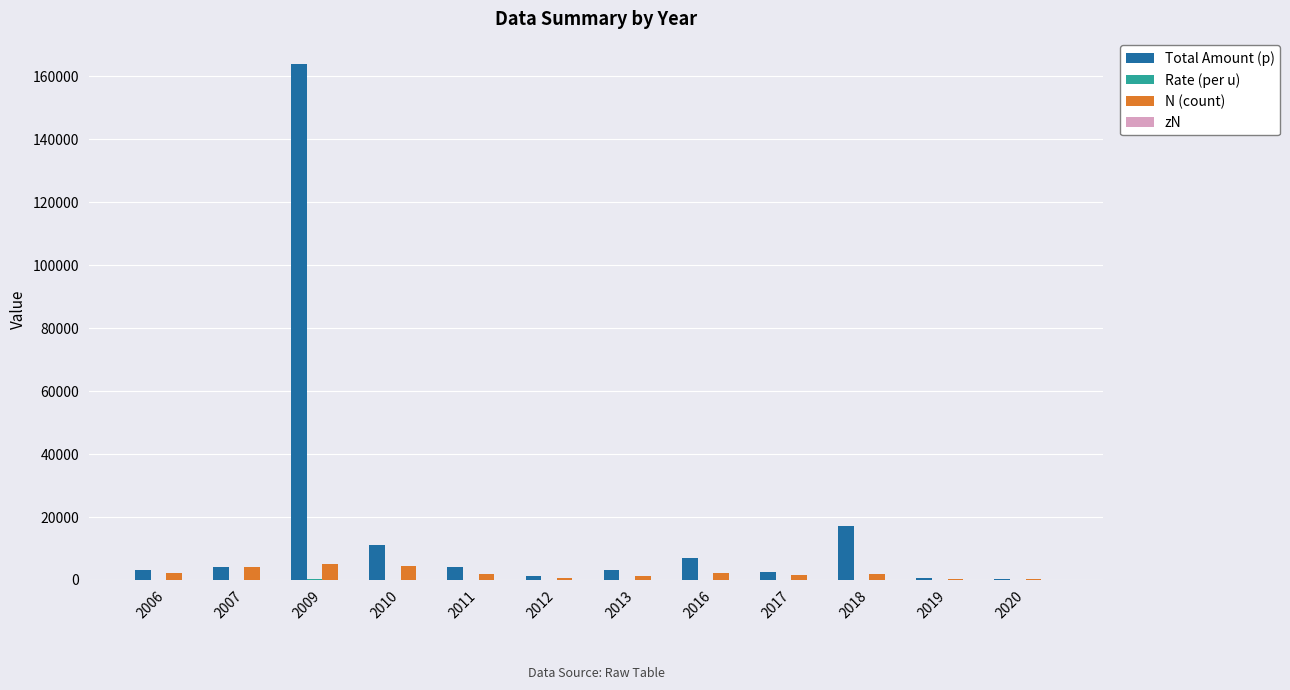

Which category has the highest value across all series?

2009